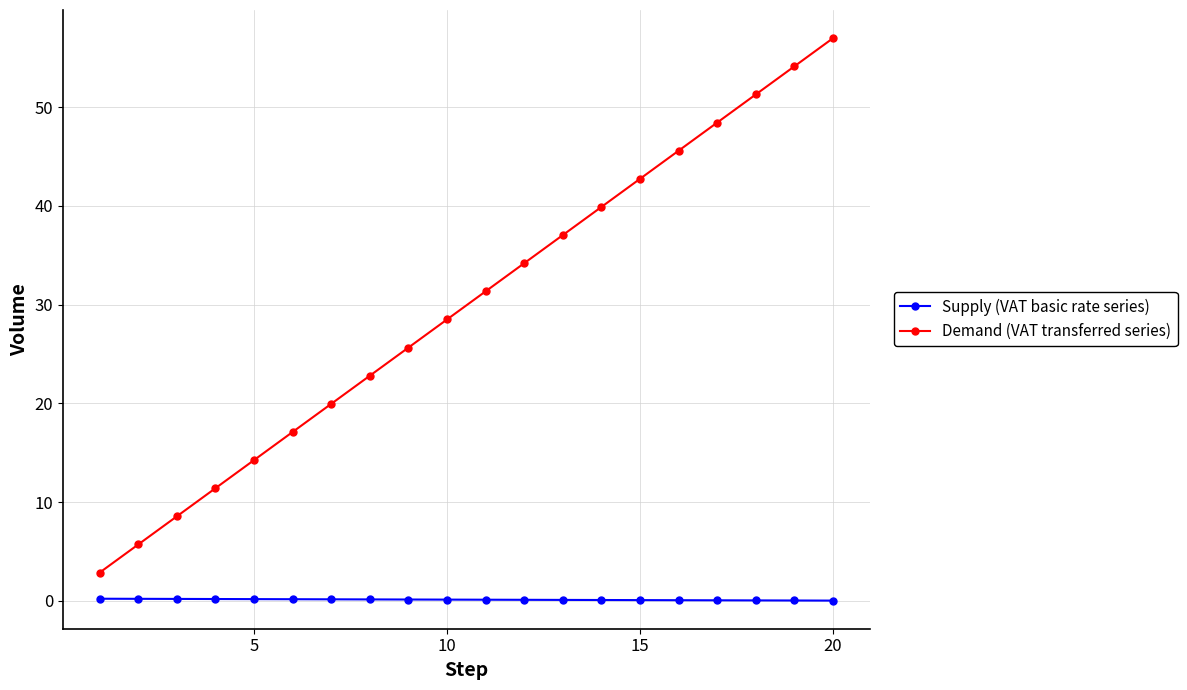

What is the sum of all Supply (VAT basic rate series) values?

2.1